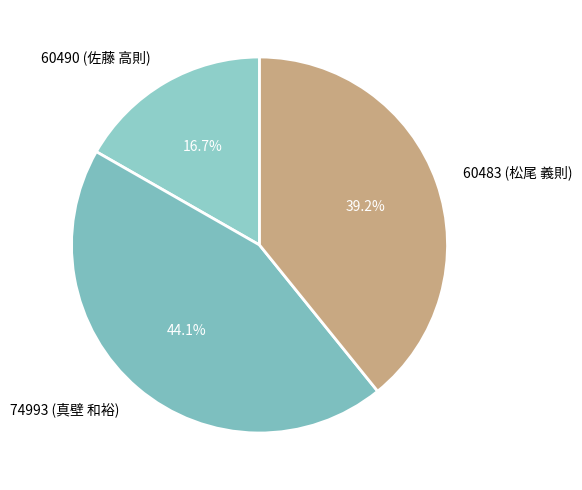

What portion of the pie excludes 74993 (真壁 和裕)?

55.9%